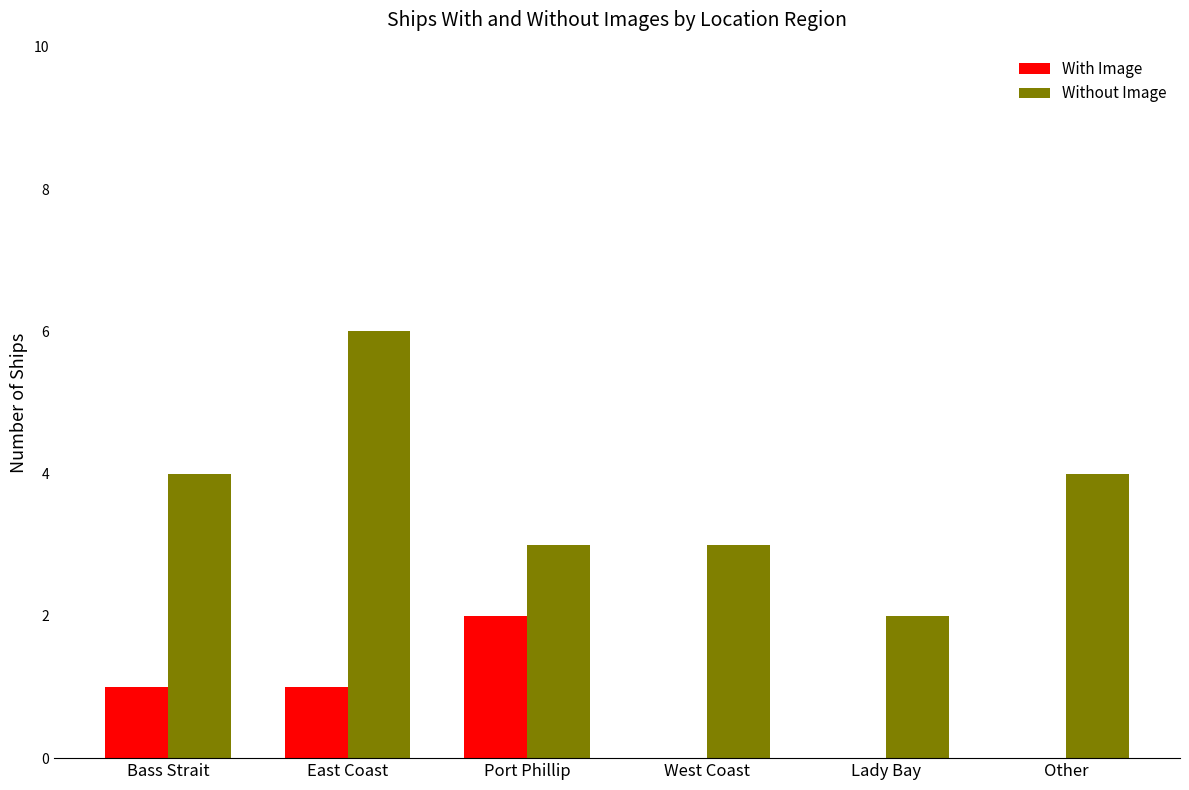

At which category does the chart reach its peak across all series?

East Coast